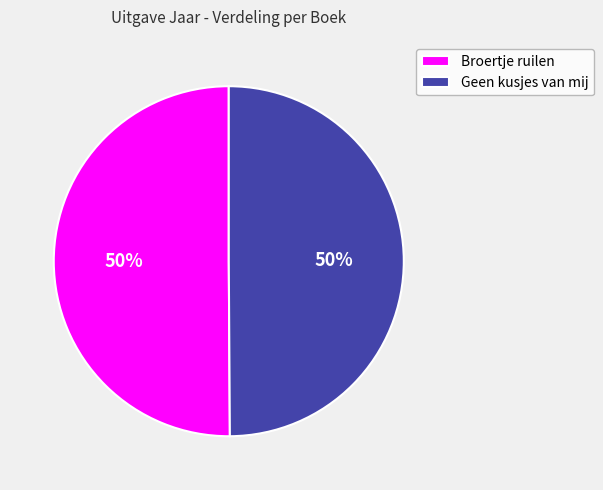

How many slices are in this pie chart?

2